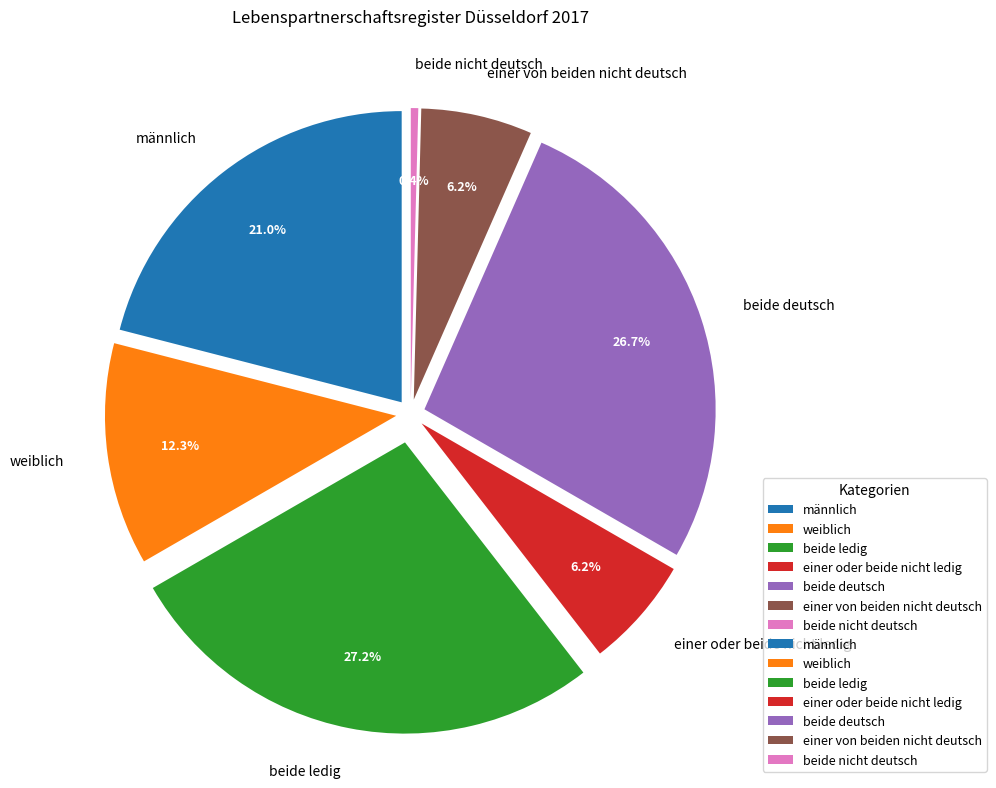

To the nearest percent, what is the difference between the largest and smallest slice percentages?

27%